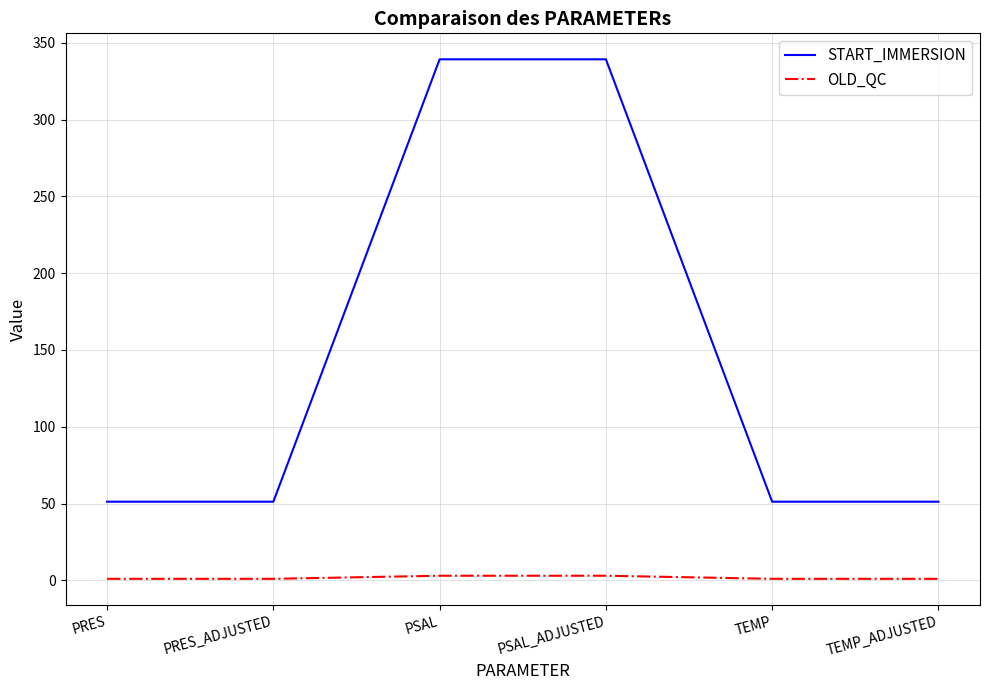

Does the chart have visible grid lines?

Yes